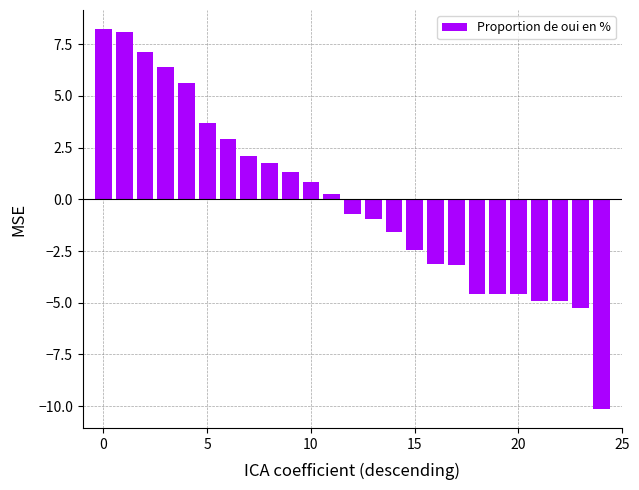

What is the greatest value displayed?

8.2